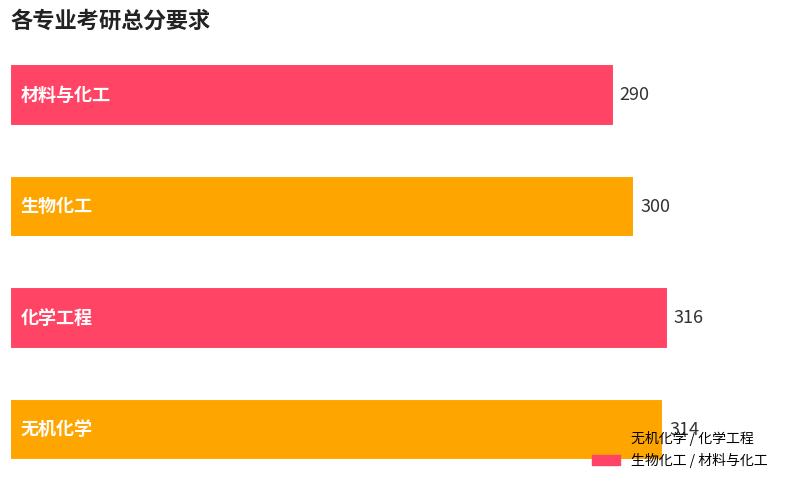

What is the greatest value displayed?

316